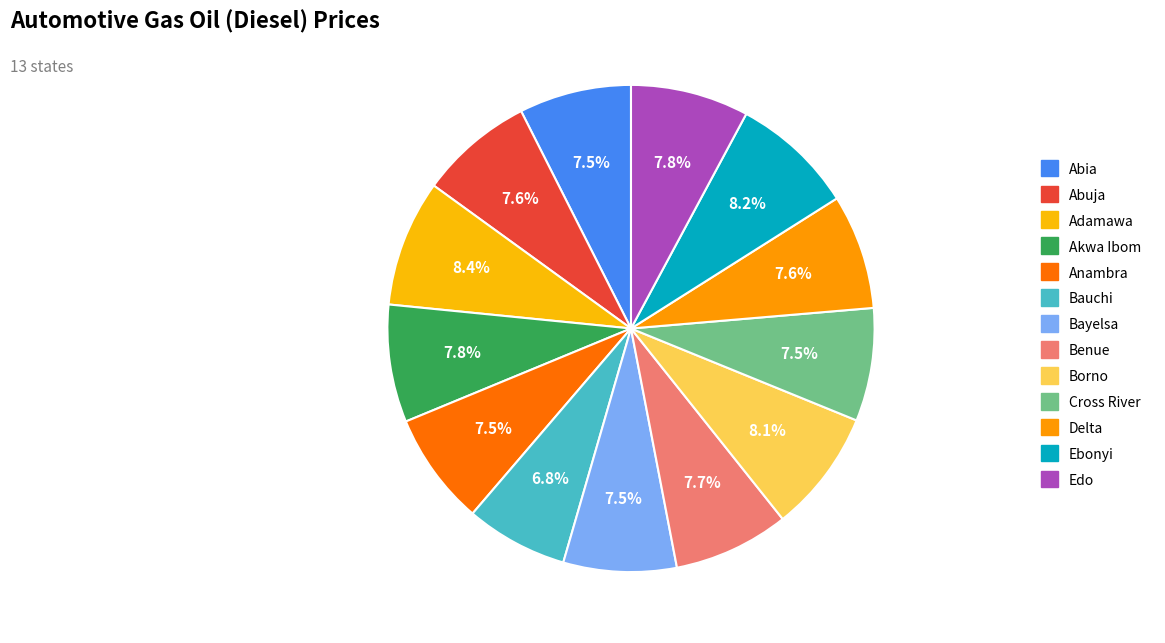

What portion of the pie excludes Bauchi?

93.2%